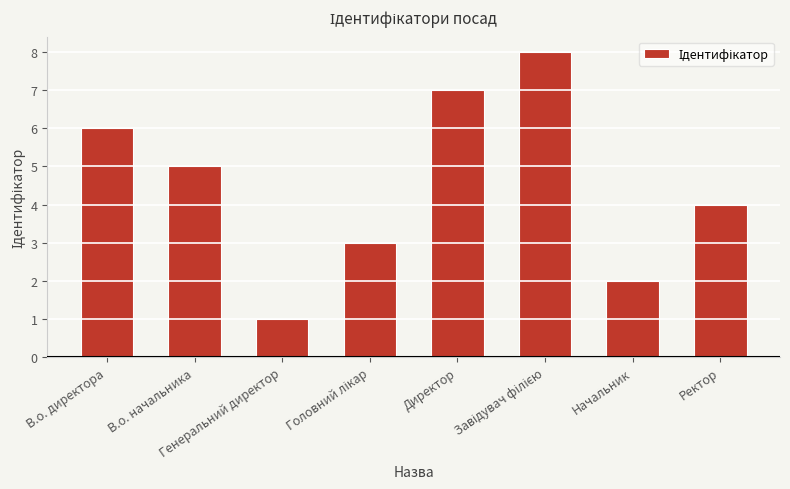

How many values are below 5?

4